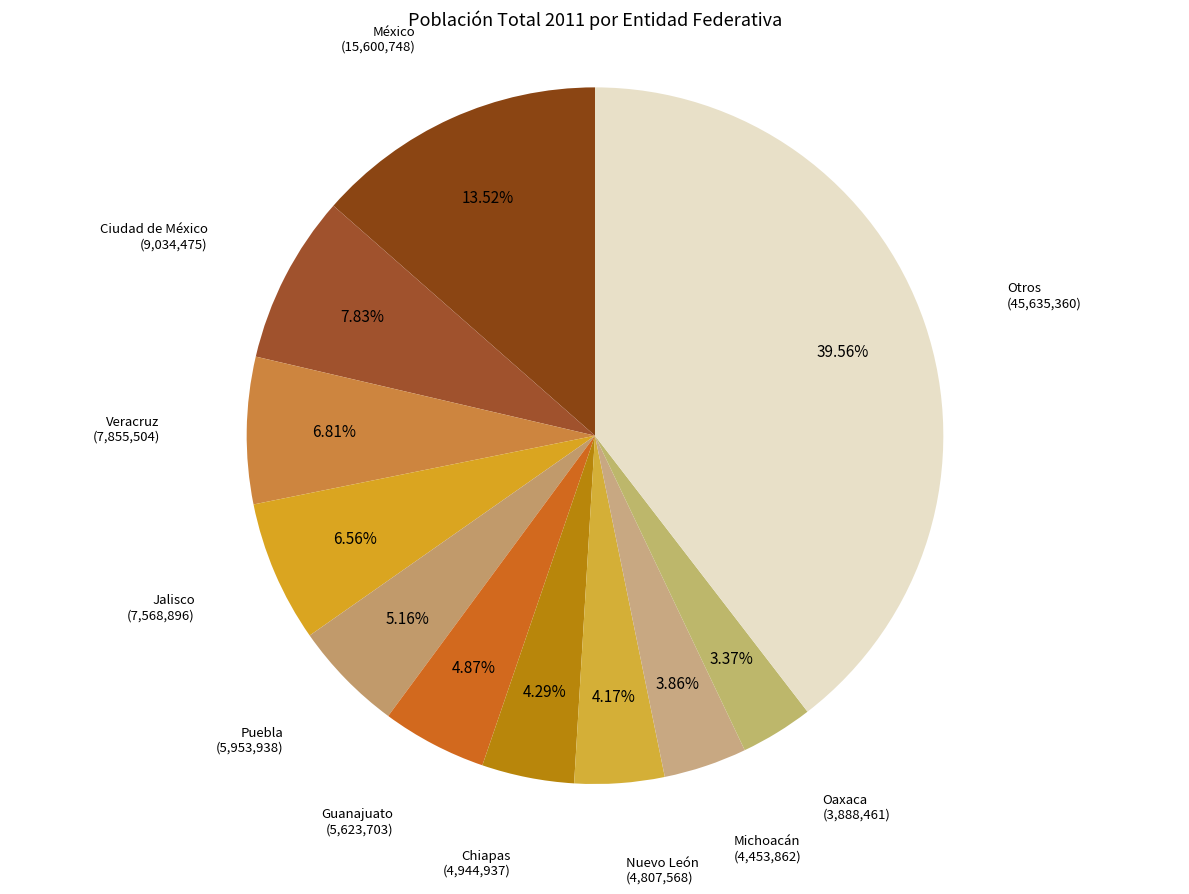

How many segments does this pie chart have?

11